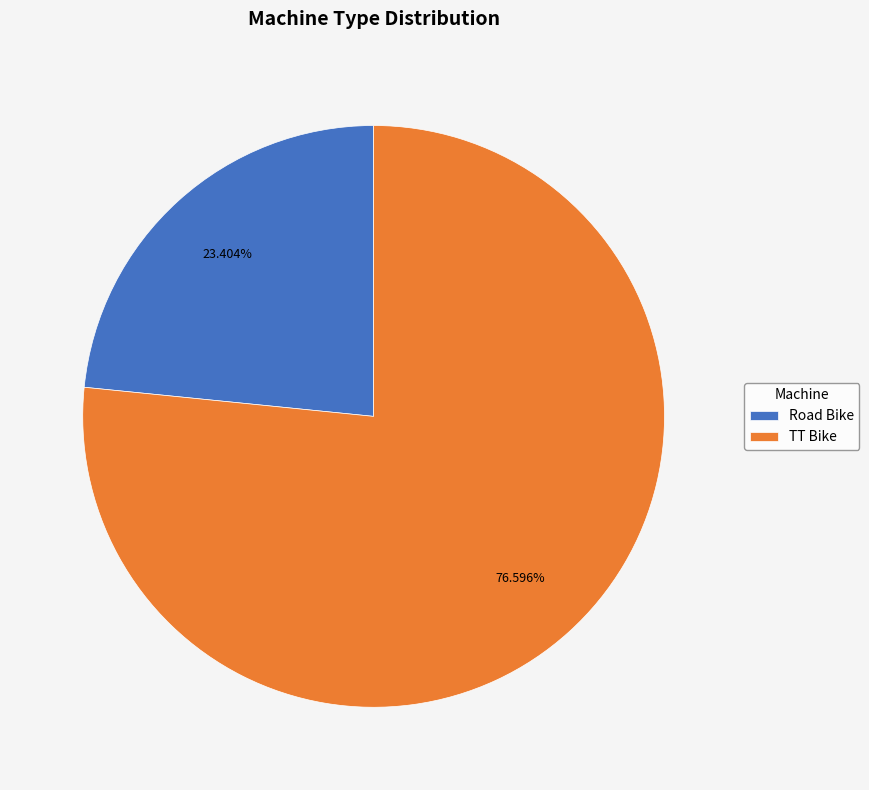

What is the majority slice?

TT Bike